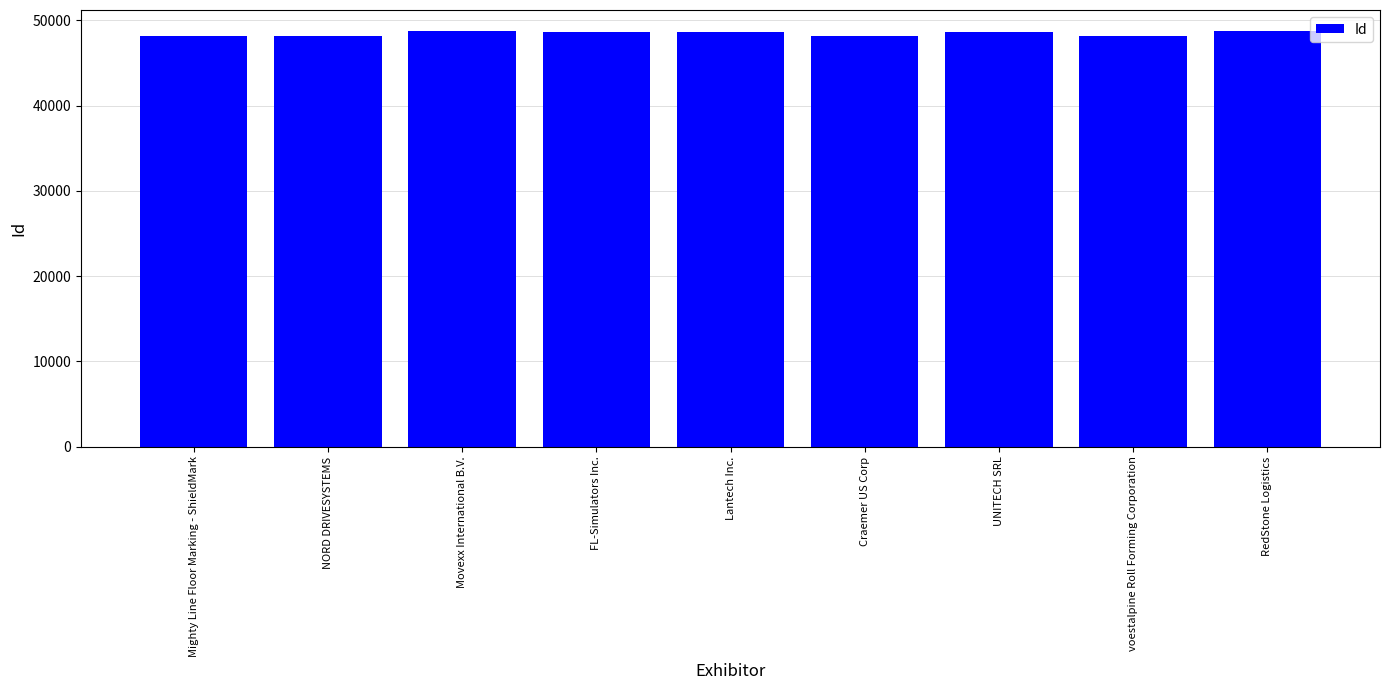

What is the change in value from Craemer US Corp to voestalpine Roll Forming Corporation?

-17